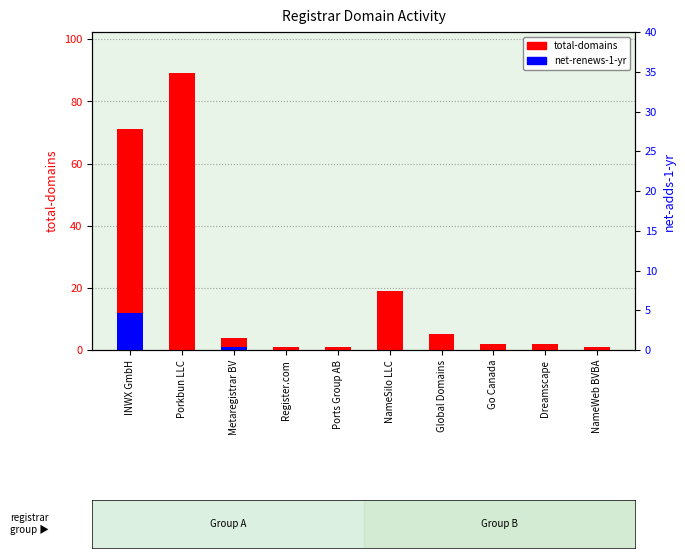

What is the spread (max minus min) of values at Metaregistrar BV?

3